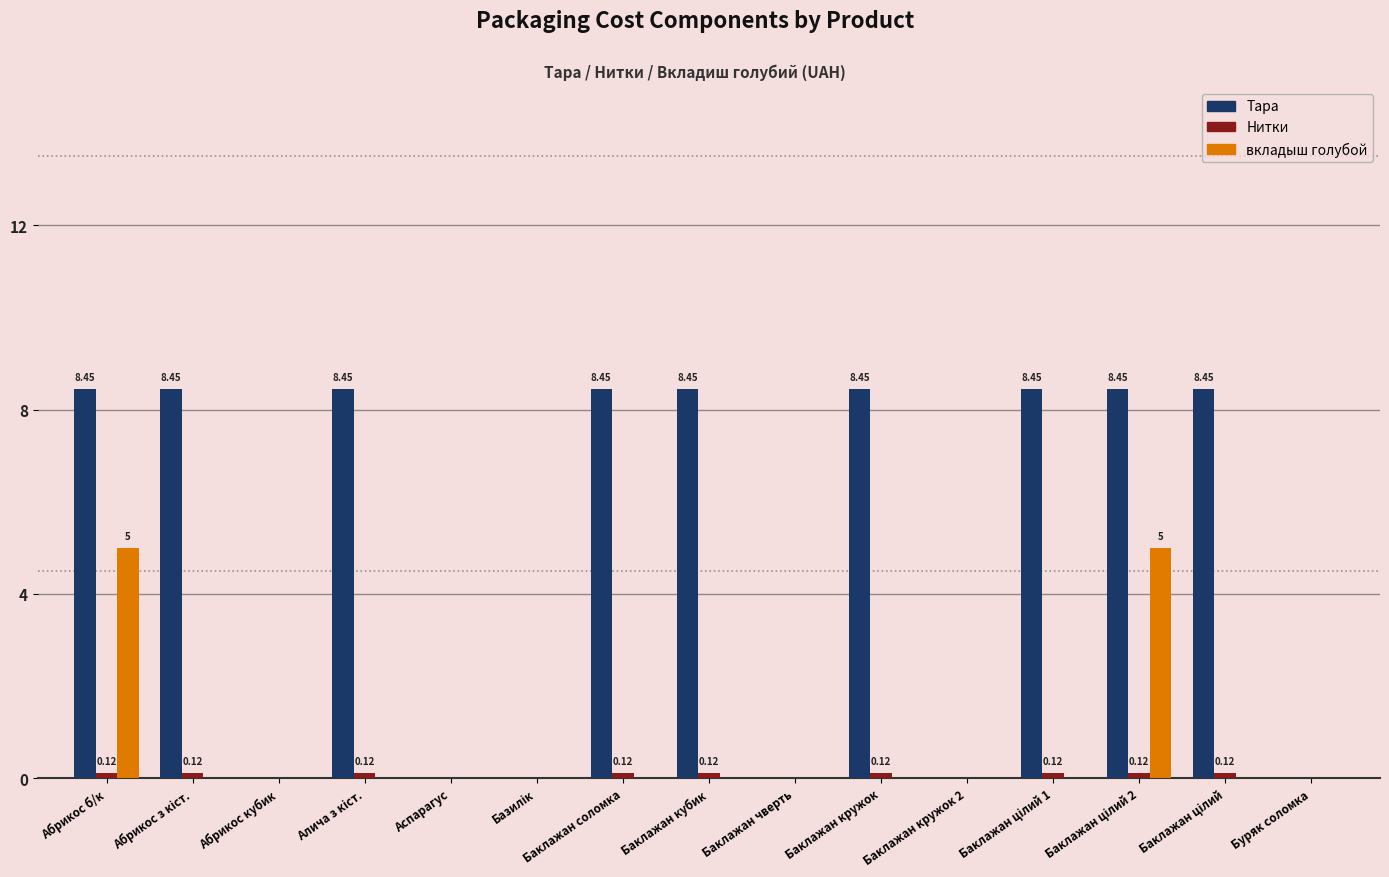

Which series has the largest total across all categories?

Тара